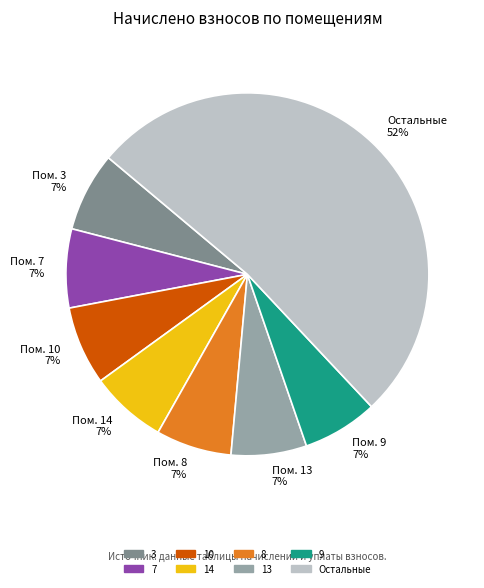

True or false: Остальные accounts for 52% of the total.

True